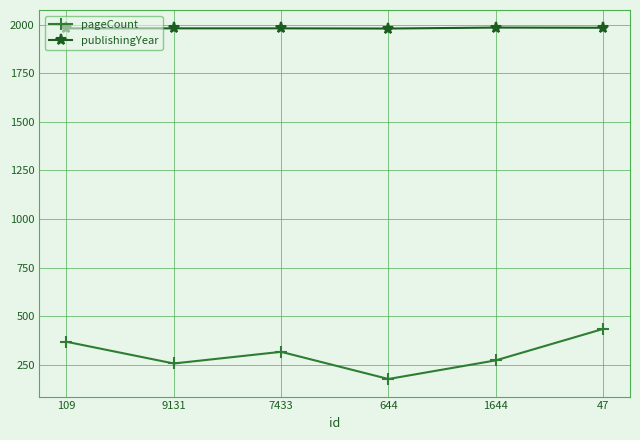

What are all the series names shown in the legend?

pageCount, publishingYear